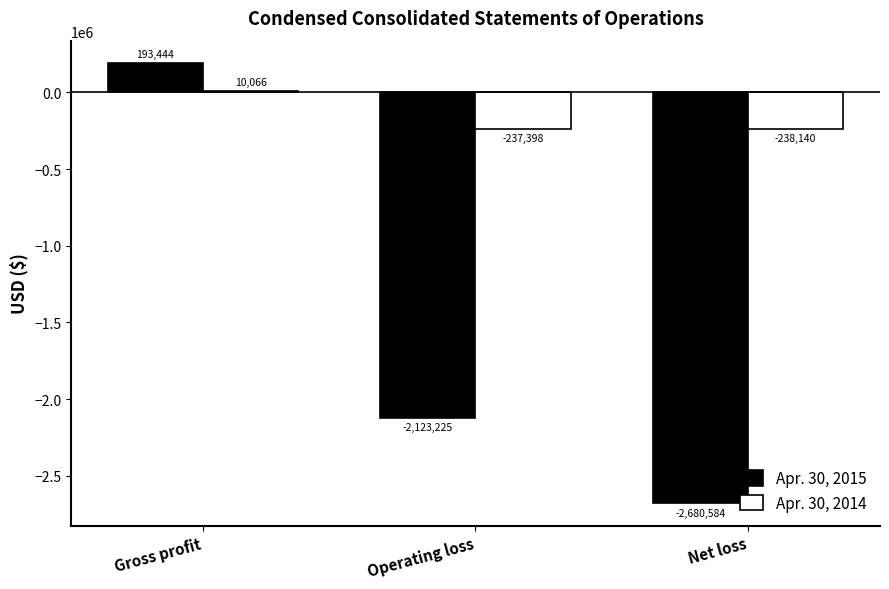

What value does the Apr. 30, 2015 series have at Operating loss, to the nearest 100?

-2123200